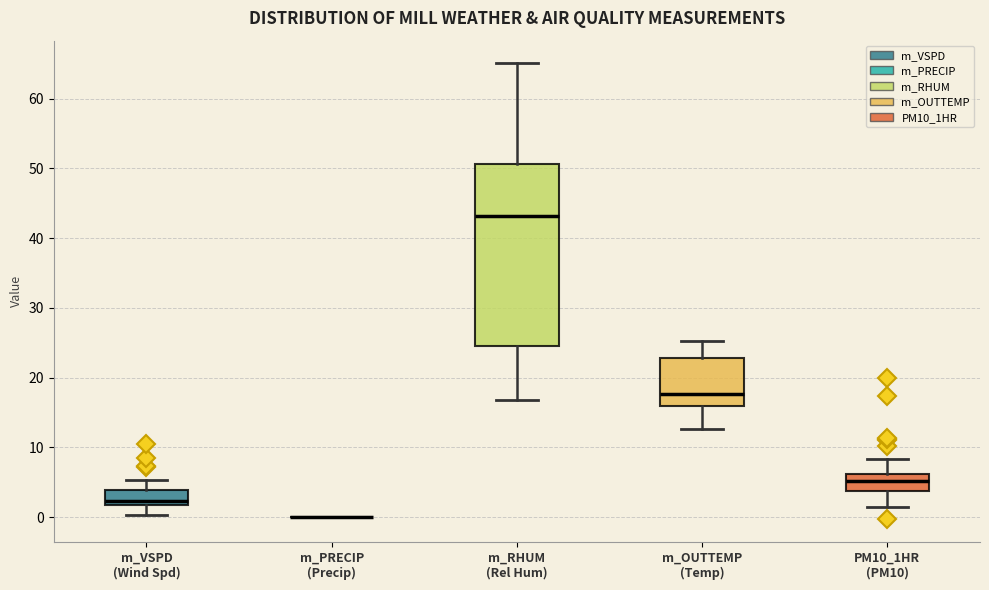

Where does the upper whisker of the box for m_RHUM (Rel Hum) end on the y-axis? The values are not printed on the chart, so give them approximately, as read against the axis.

65